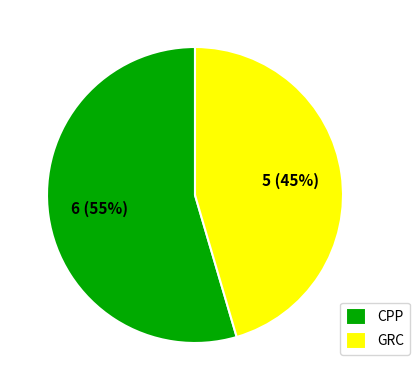

Is there any slice that represents more than half of the pie?

Yes